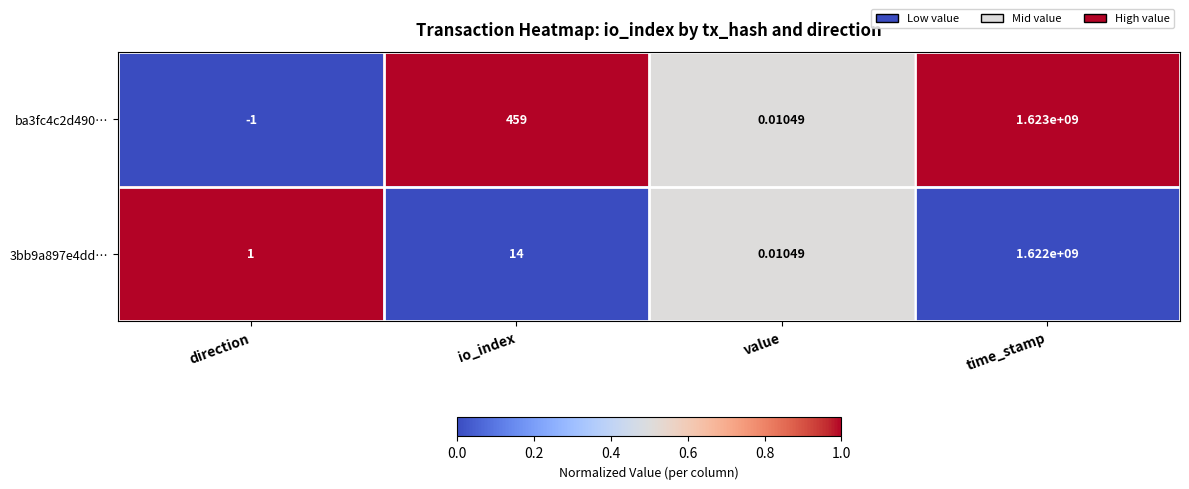

Is the value of ba3fc4c2d490… at direction greater than the value of 3bb9a897e4dd… at value?

No